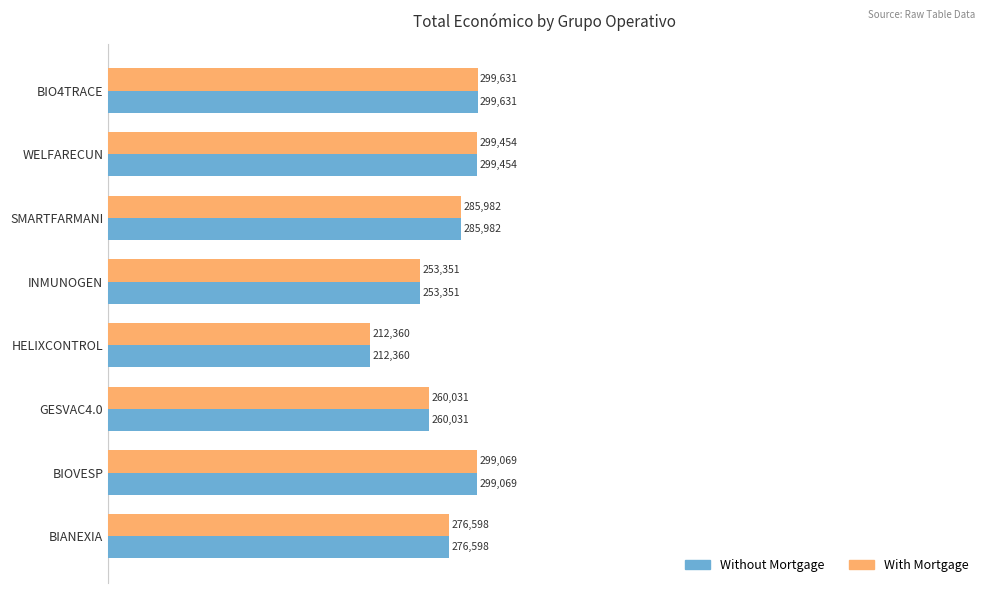

Where is With Mortgage nearest to the value 255995?

INMUNOGEN